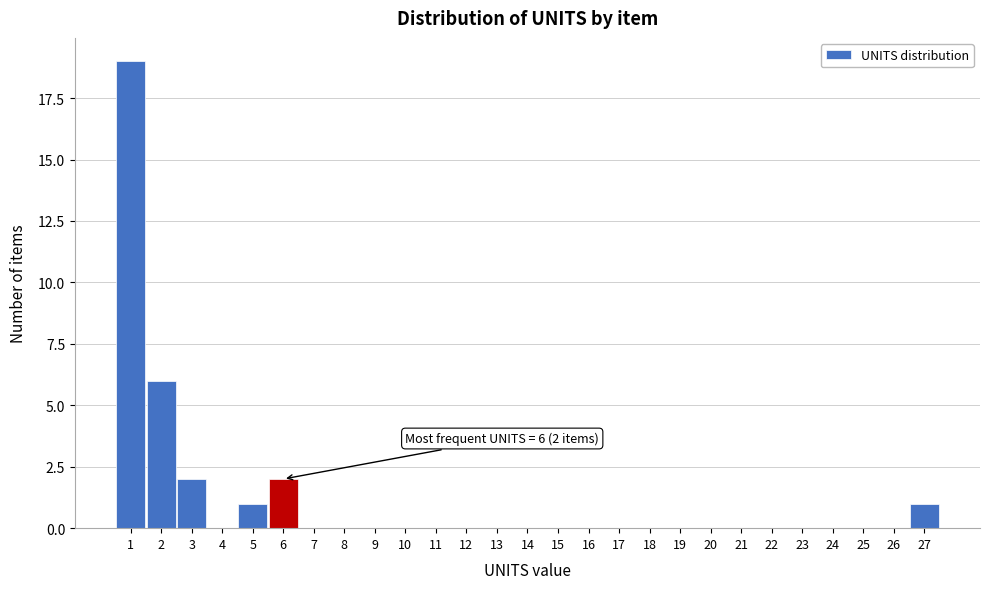

Over which range of the x-axis is the bar tallest?

0.5 to 1.5